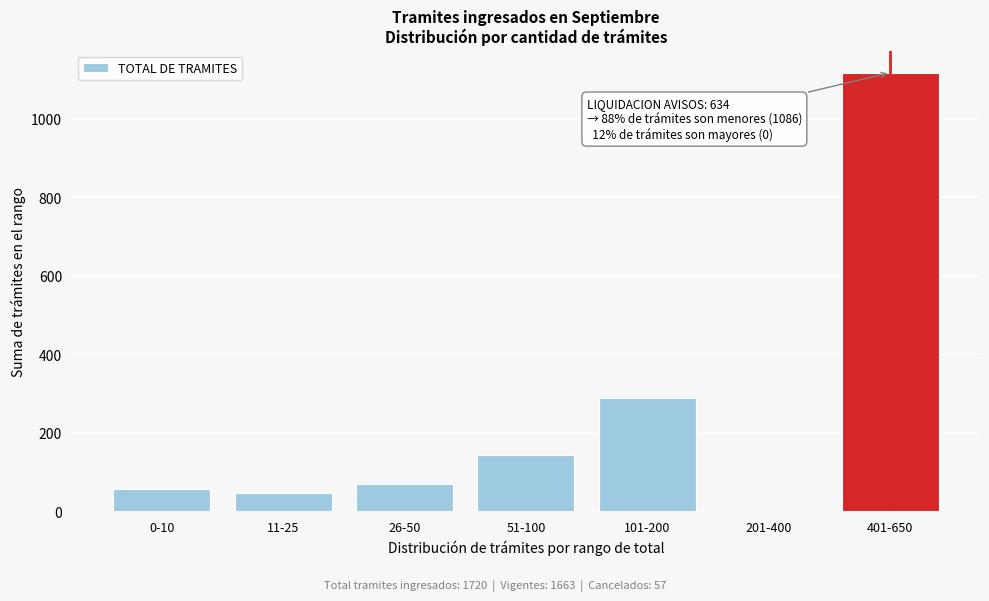

Reading right to left, extract all data points from this chart.

401-650=1117	201-400=0	101-200=288	51-100=144	26-50=69	11-25=46	0-10=56